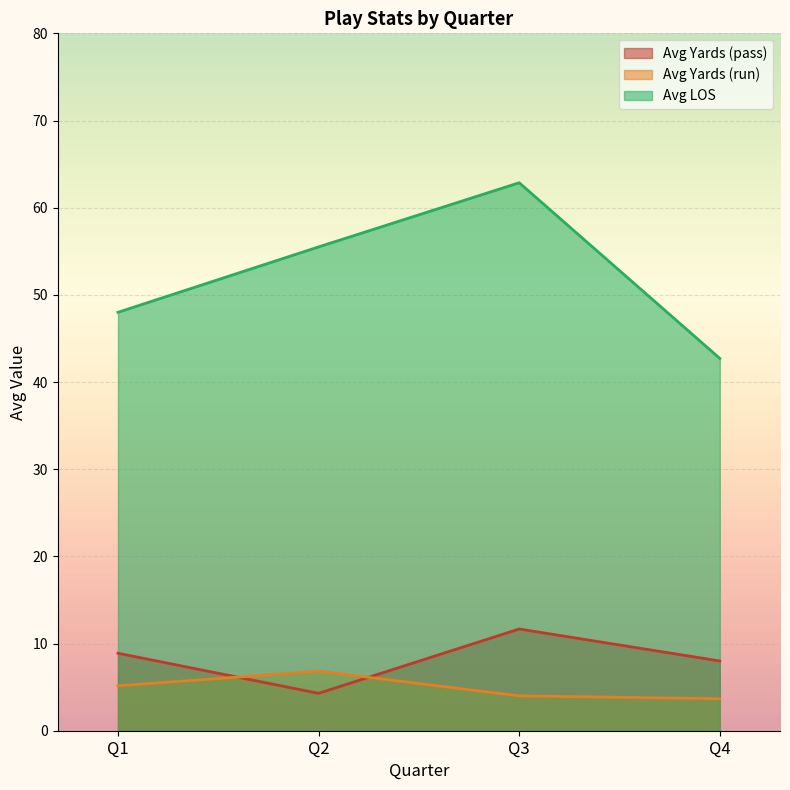

How many distinct data groups are displayed?

3